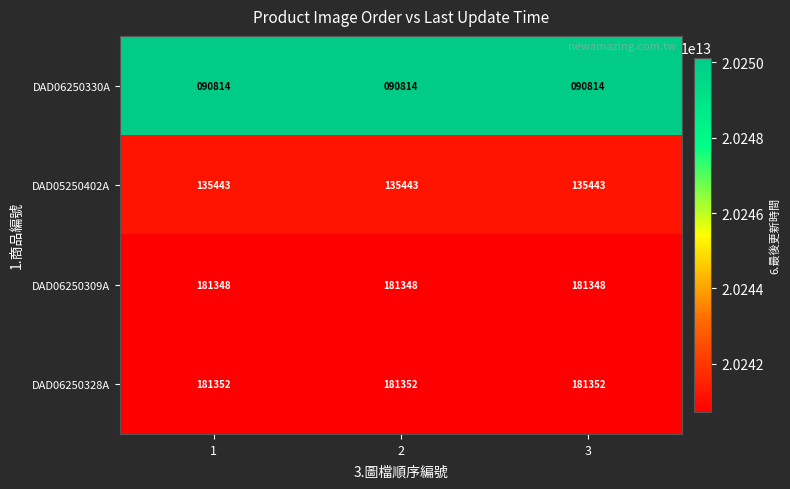

What is the minimum value shown in the chart?

90814